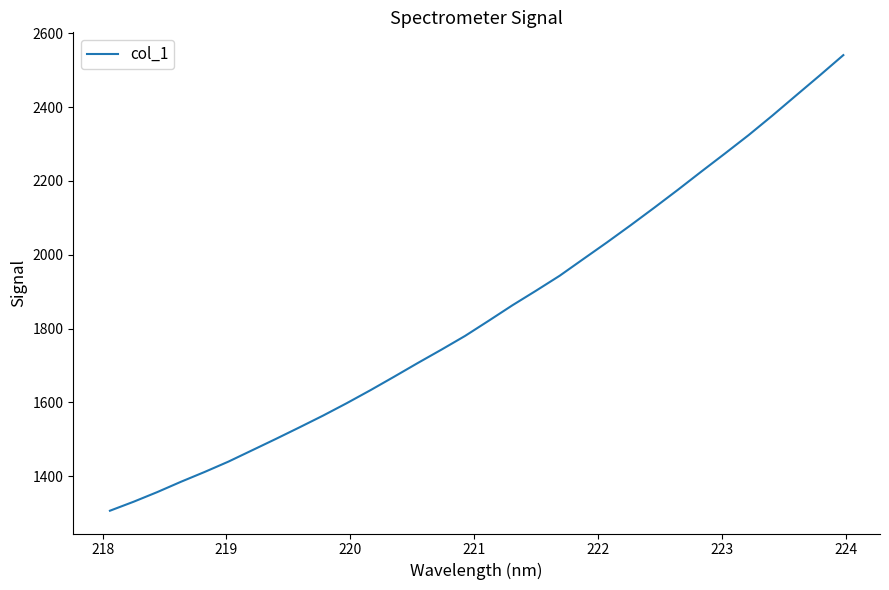

Is this an area chart (filled region under the line)?

No